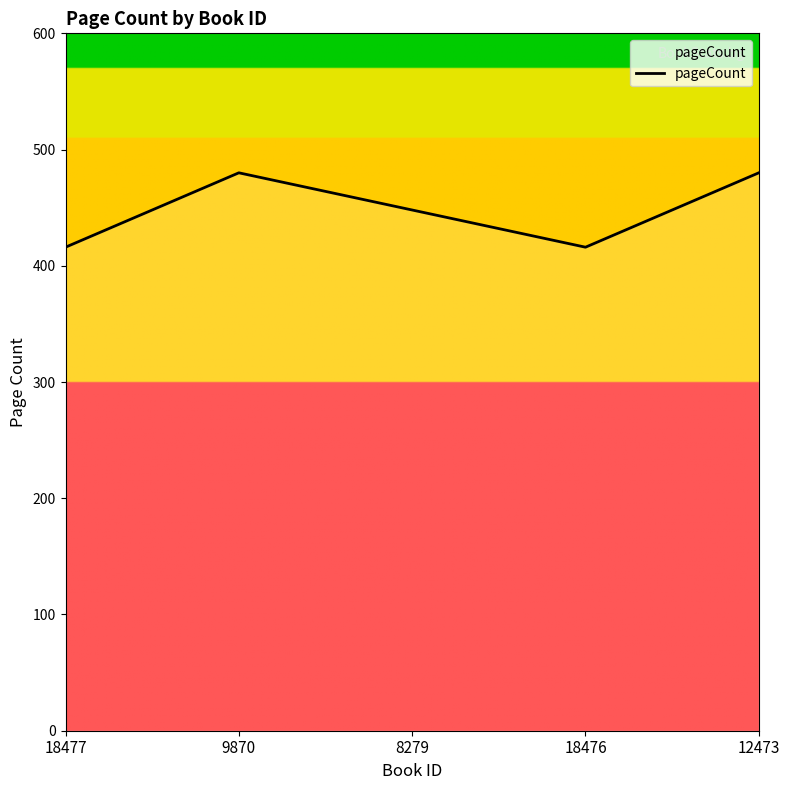

Reading left to right, transcribe all the data shown in this chart.

18477=416	9870=480	8279=448	18476=416	12473=480